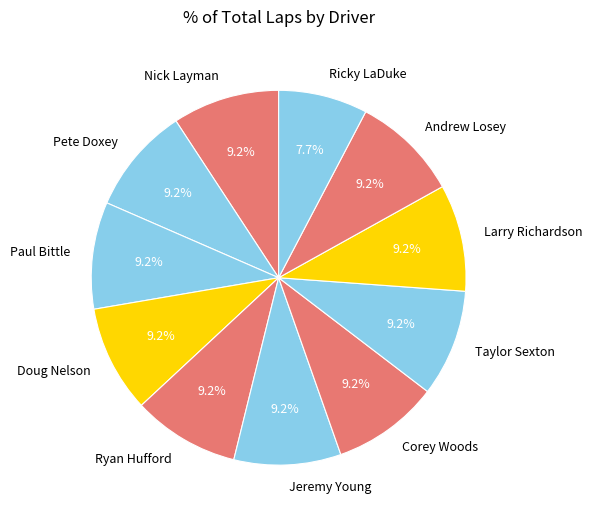

To the nearest percent, what percentage of the pie is Ricky LaDuke?

8%